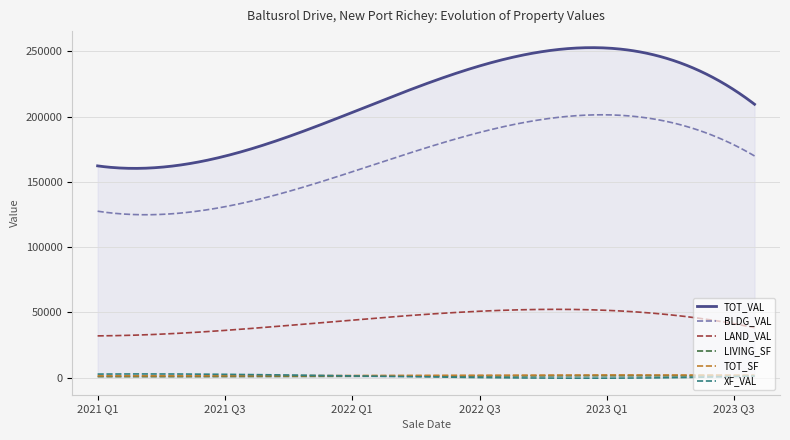

What is the minimum value for BLDG_VAL?

124789.5